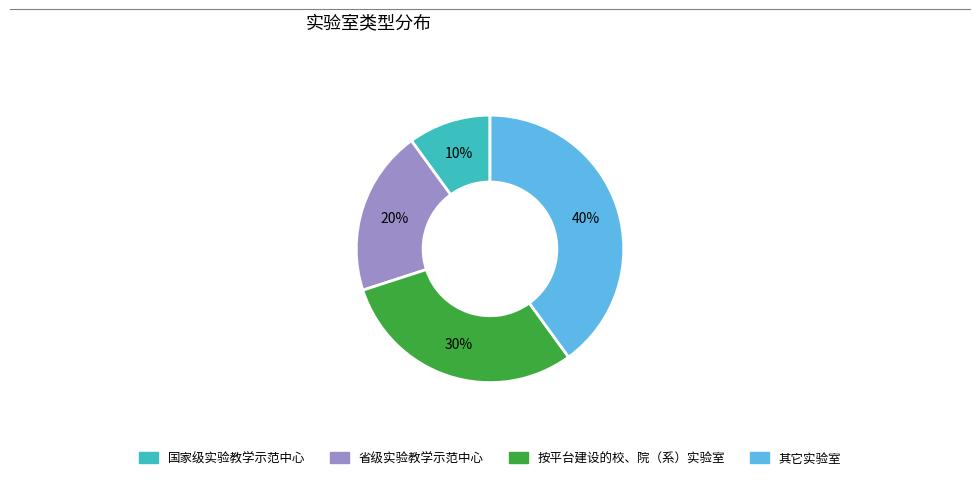

Approximately how many times larger is the value at 省级实验教学示范中心 compared to 按平台建设的校、院（系）实验室?

0.7